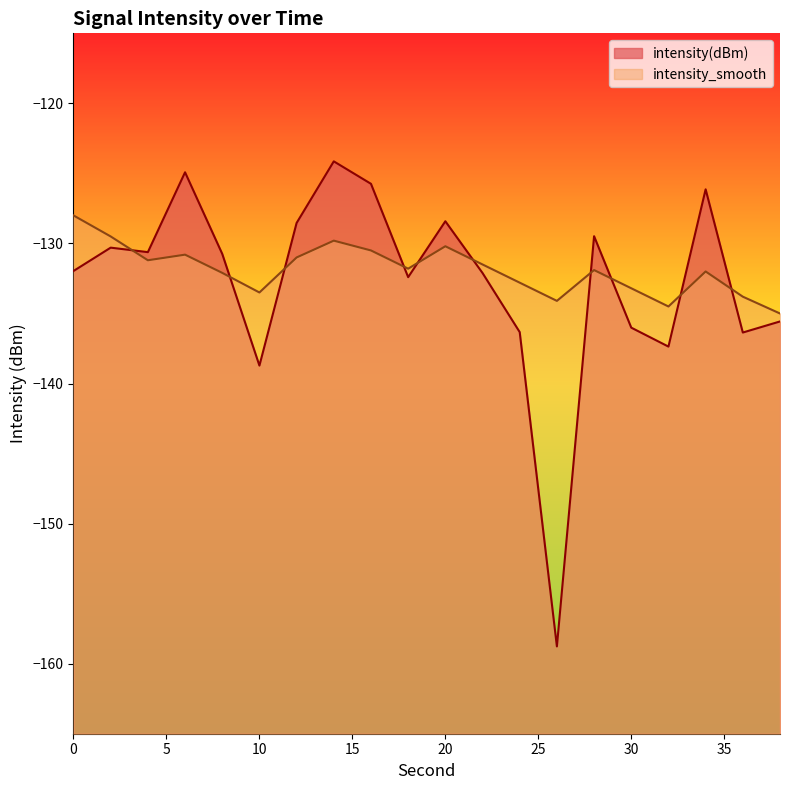

Which series changed the most between 20 and 36?

intensity(dBm)